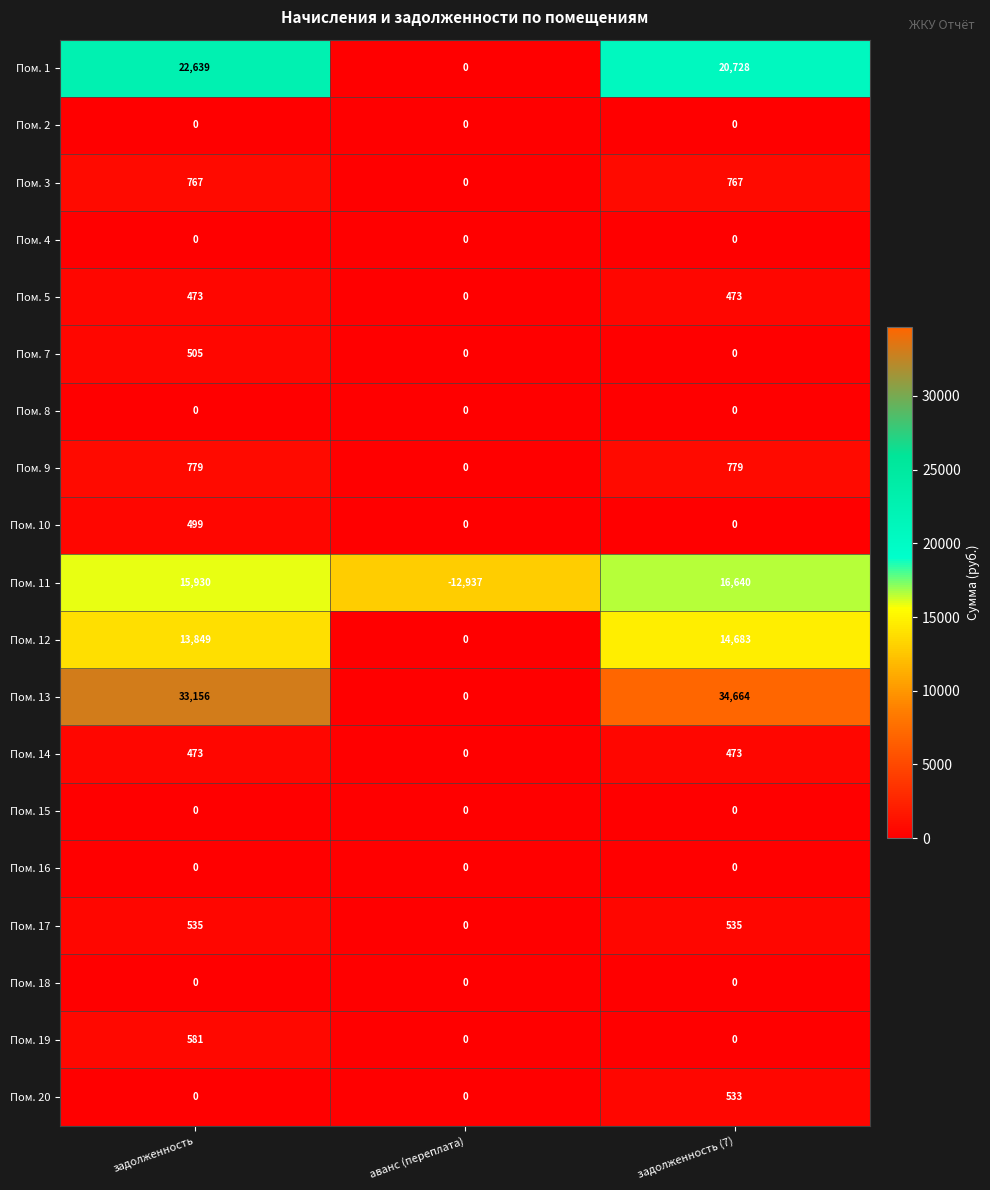

At which category is the sum across all series the highest?

задолженность (7)